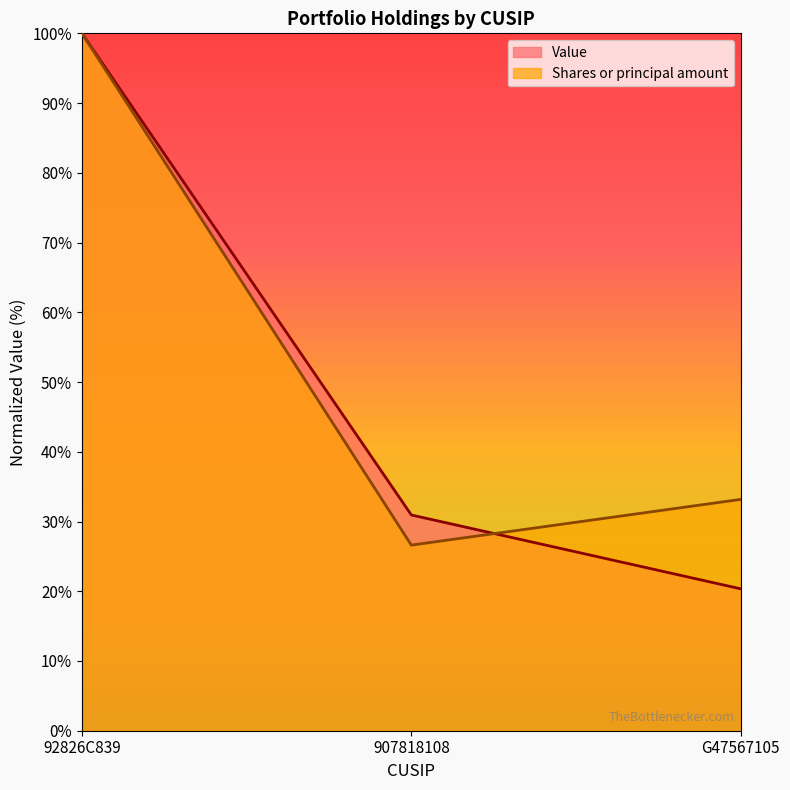

What are all the series names shown in the legend?

Value, Shares or principal amount